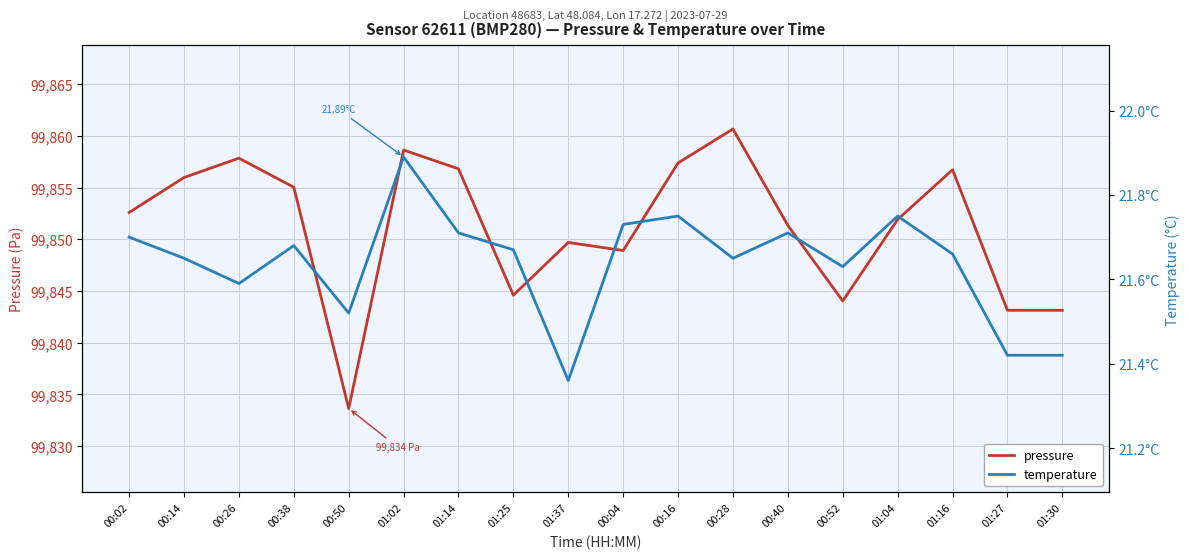

Which series has the widest spread of values?

pressure